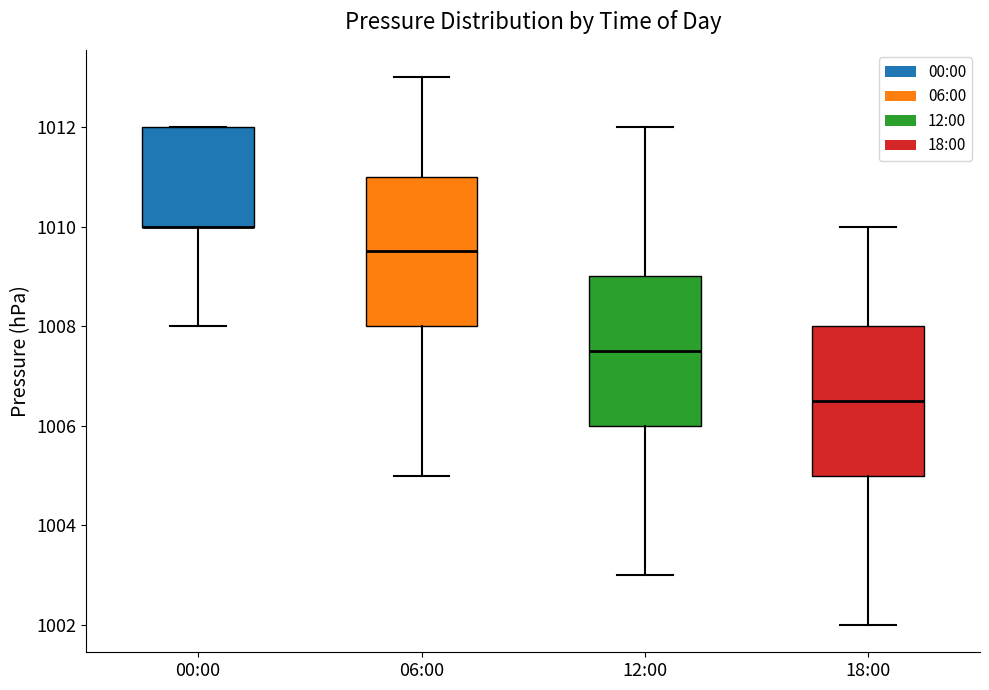

Reading left to right, transcribe this box plot: for each box, give where its median line is, the range the box spans, and where its two whiskers end, as read against the y-axis. The values are not printed on the chart, so give them approximately, as read against the axis.

00:00: median 1010.0 (drawn on the box's lower edge), box 1010.0 to 1012.0, whiskers 1008.0 to 1012.0
06:00: median 1009.6, box 1008.0 to 1011.0, whiskers 1005.0 to 1013.0
12:00: median 1007.6, box 1006.0 to 1009.0, whiskers 1003.0 to 1012.0
18:00: median 1006.6, box 1005.0 to 1008.0, whiskers 1002.0 to 1010.0